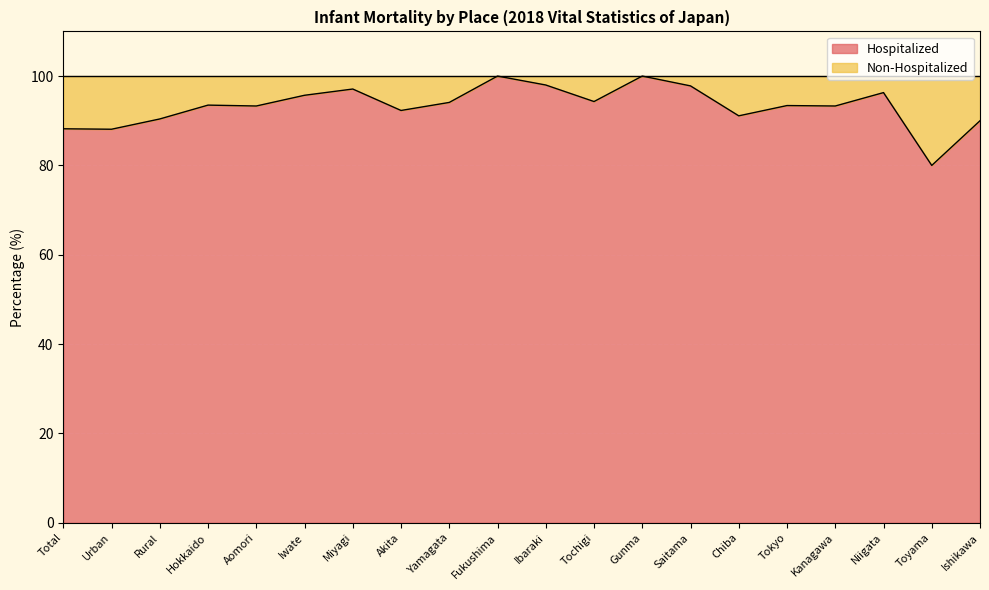

What is the difference between the maximum and second lowest values?

11.9